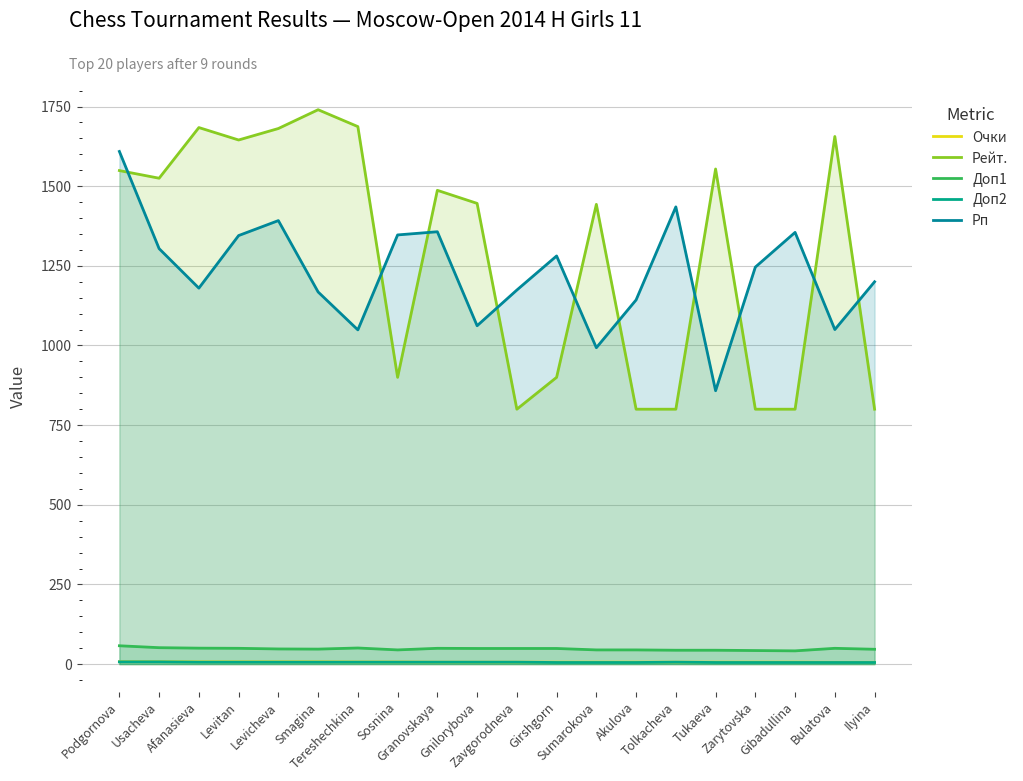

What is the difference between the maximum and second lowest values in the Рп series?

616.0